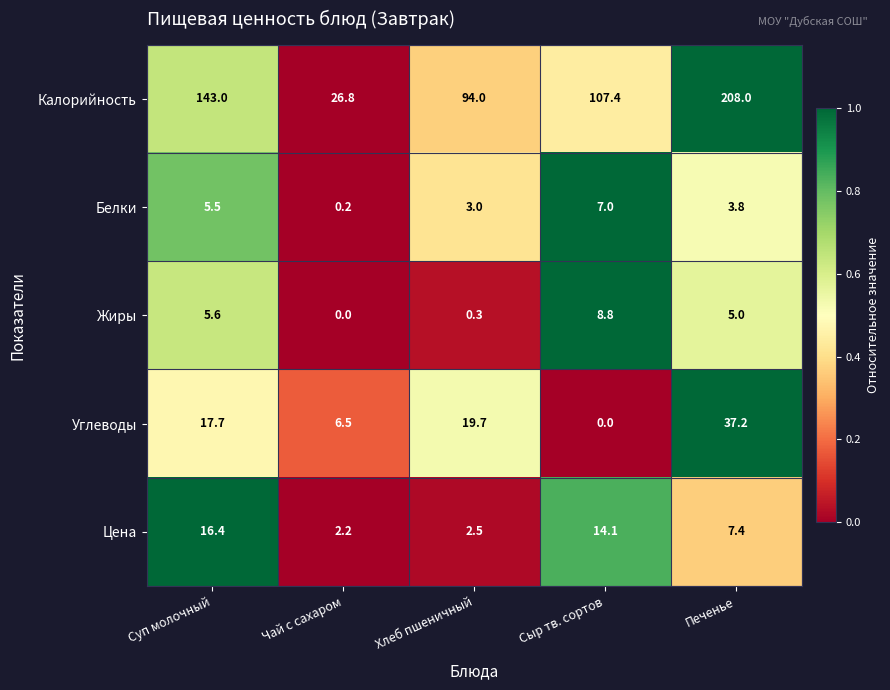

What is the sum of all Калорийность values?

579.2